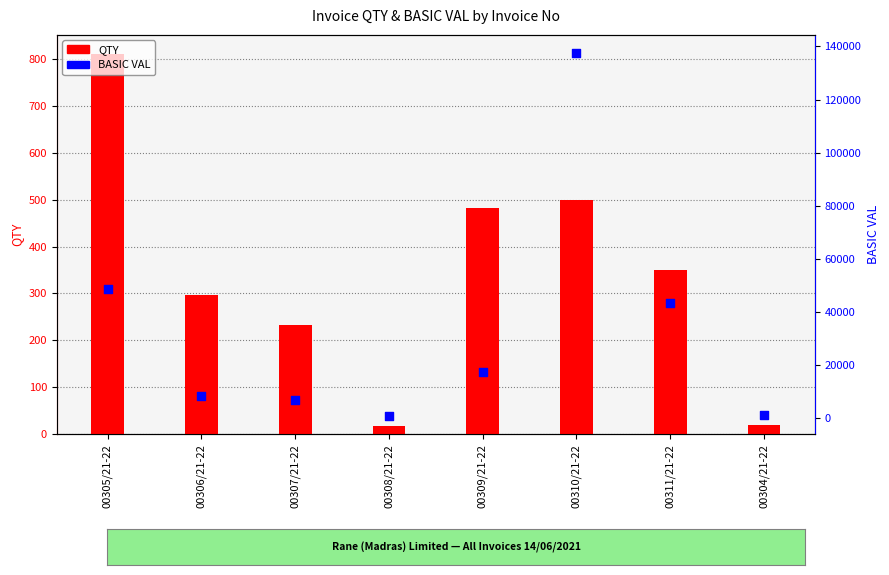

Which series has the widest spread of Y values?

BASIC VAL